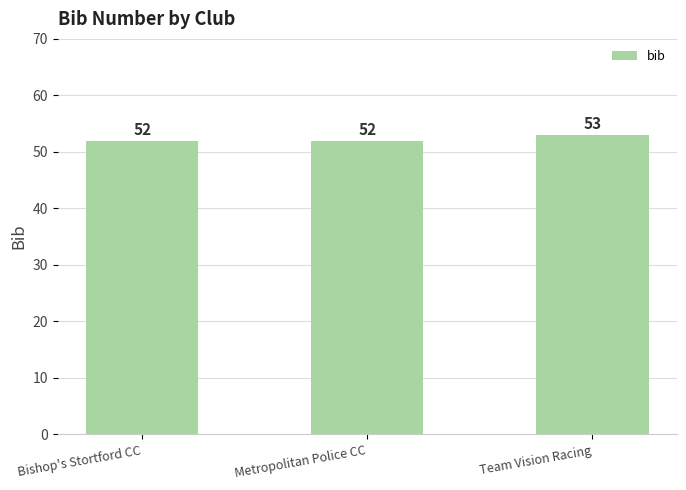

What value does the data have at Bishop's Stortford CC?

52